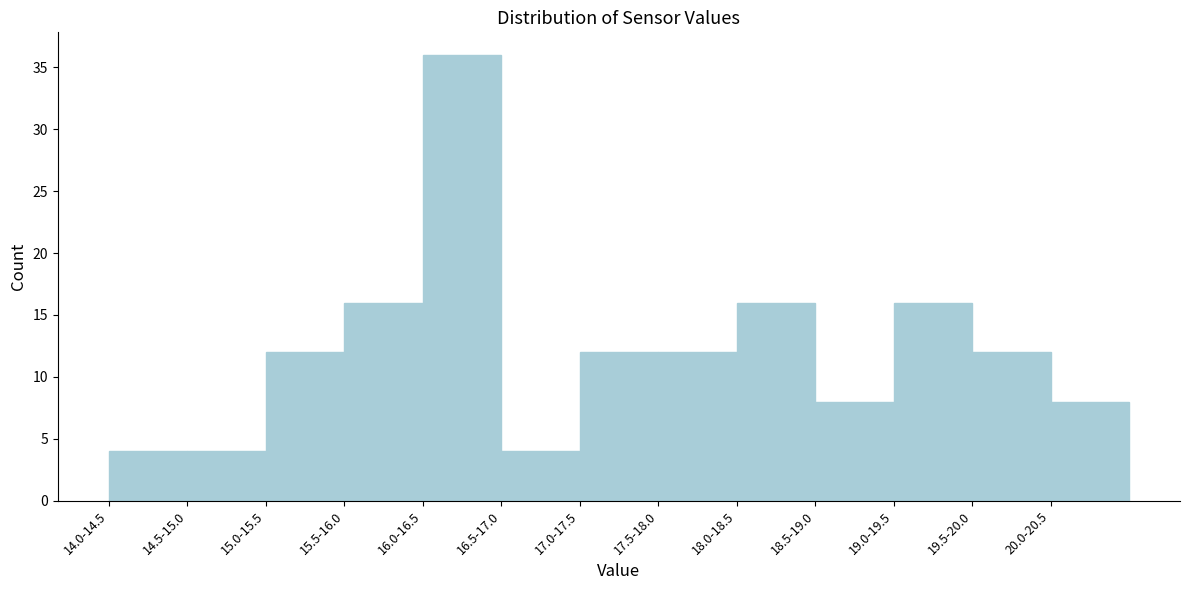

Reading left to right, transcribe all the data shown in this chart.

4	4	12	16	36	4	12	12	16	8	16	12	8